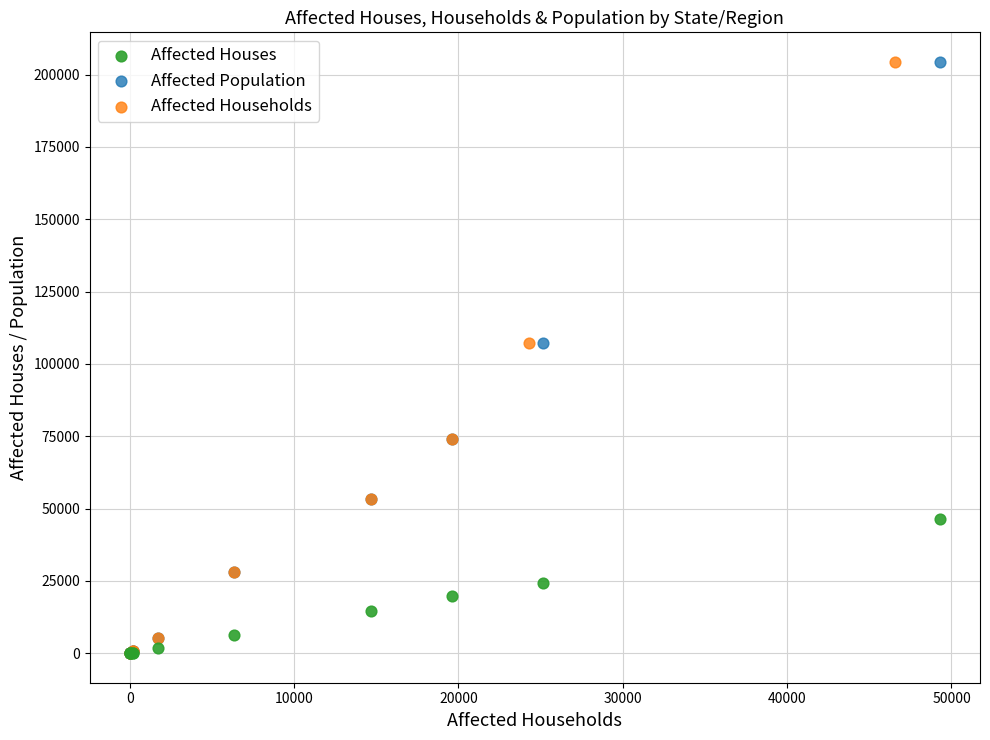

What are all the series names shown in the legend?

Affected Houses, Affected Population, Affected Households